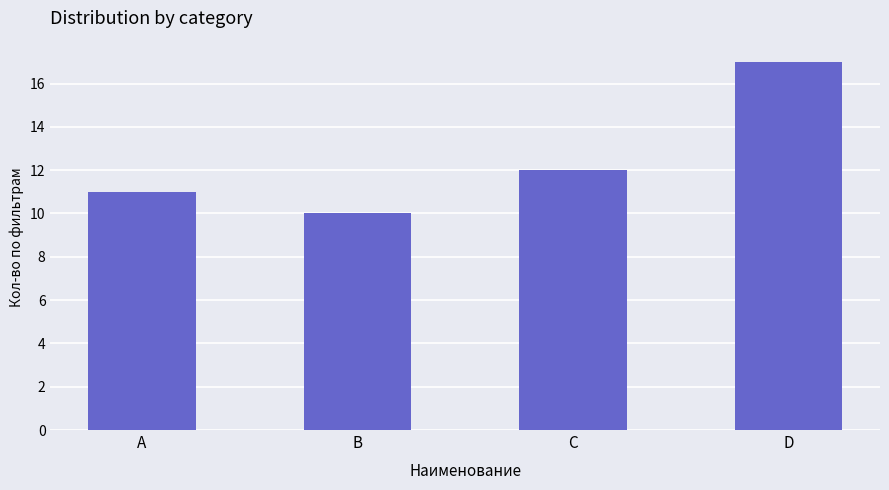

What is the smallest value displayed?

10